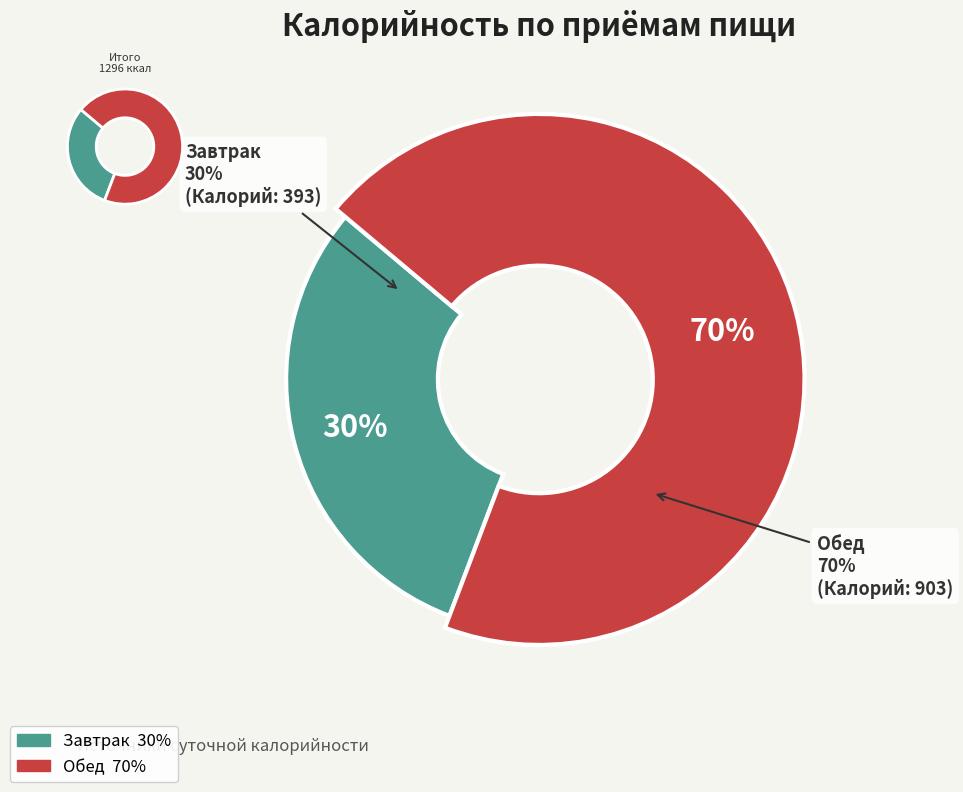

Is it true that Завтрак is 16% of the pie?

False